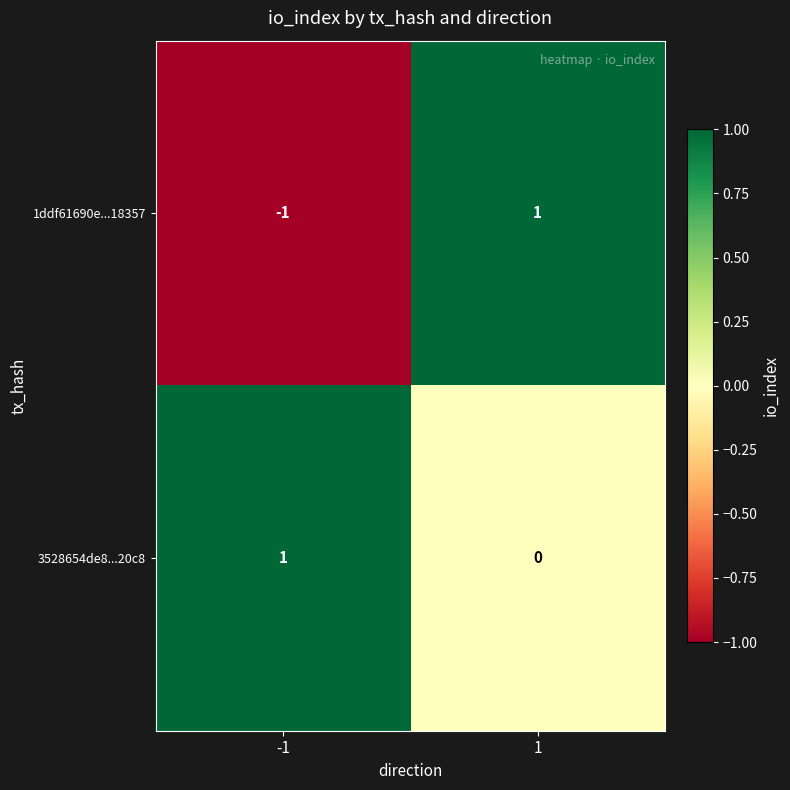

Count the number of categories in the chart.

2